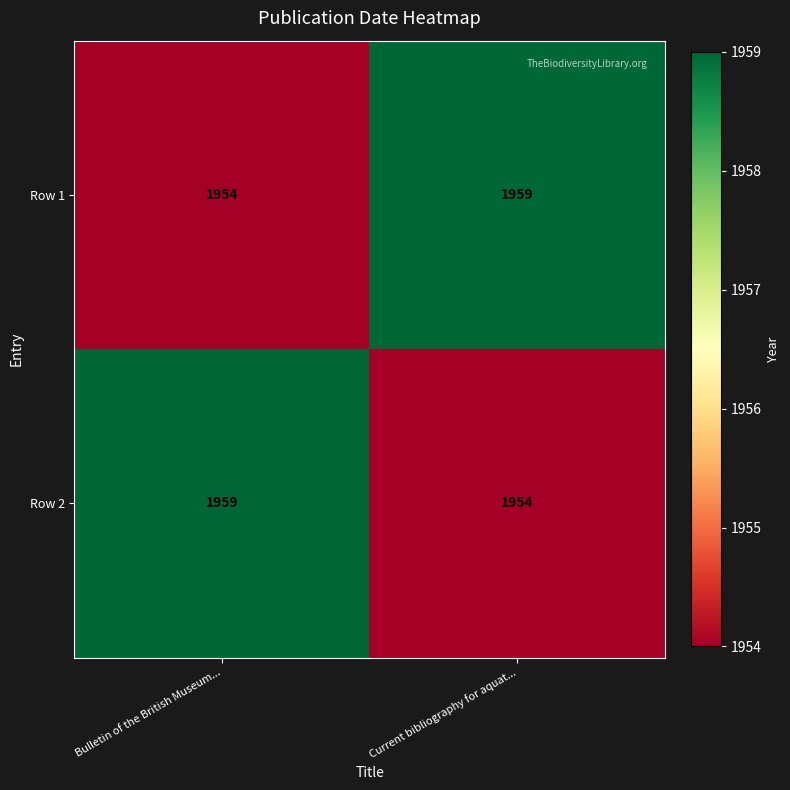

Reading left to right, list all the values displayed in this chart.

Row 1: Bulletin of the British Museum...=1954	Current bibliography for aquat...=1959
Row 2: Bulletin of the British Museum...=1959	Current bibliography for aquat...=1954